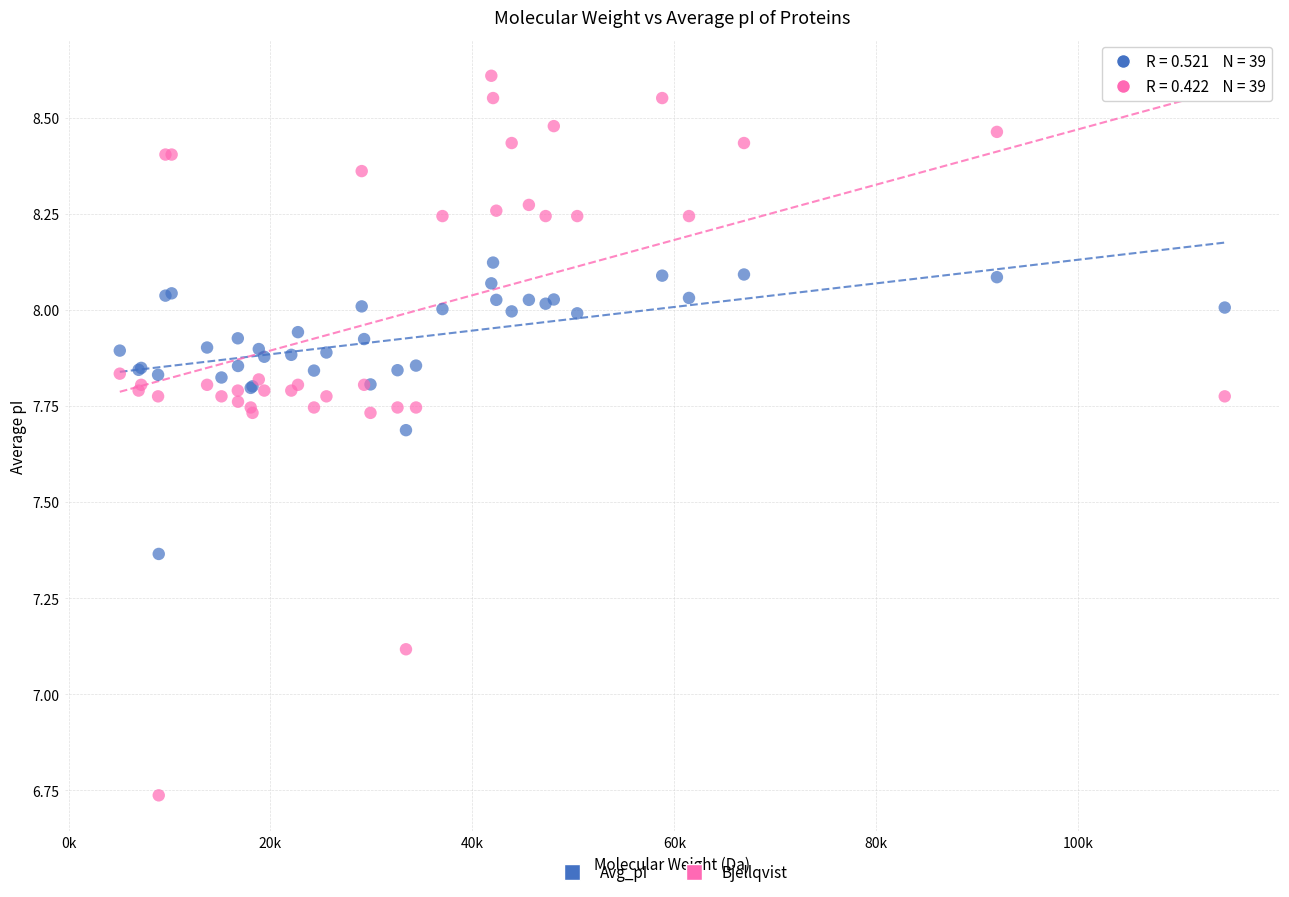

In the Bjellqvist series, what Y value is closest to 7?

7.1